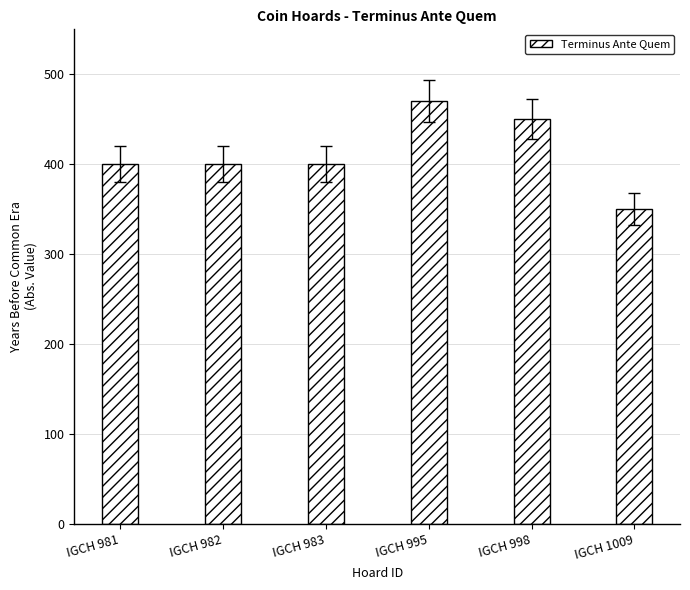

How many values are below 400?

1